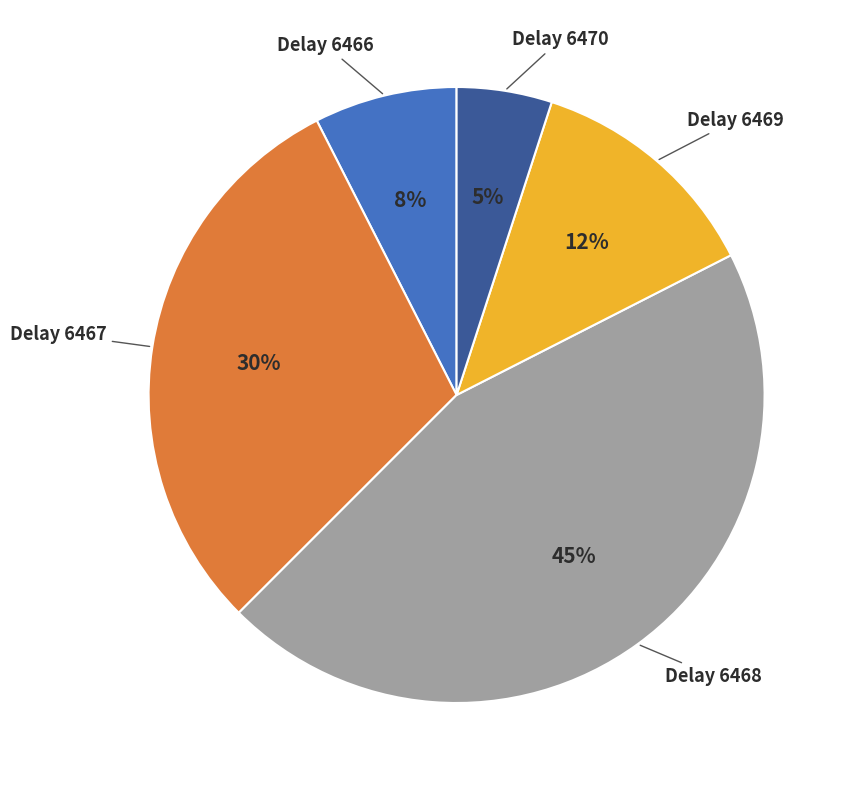

Is there a majority slice in this chart?

No